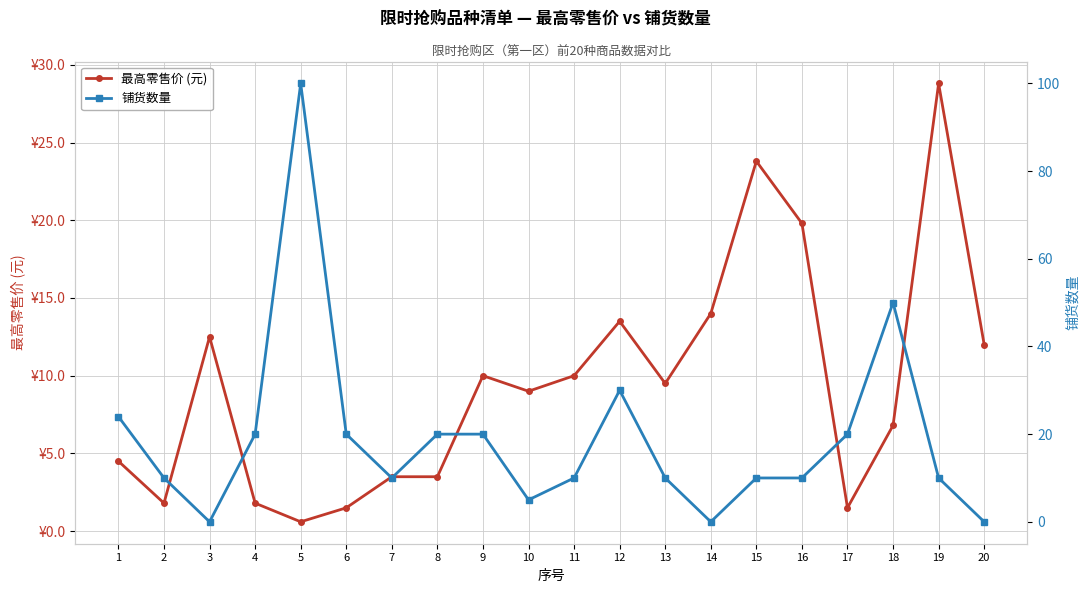

At which label does 最高零售价 (元) first exceed 9?

3